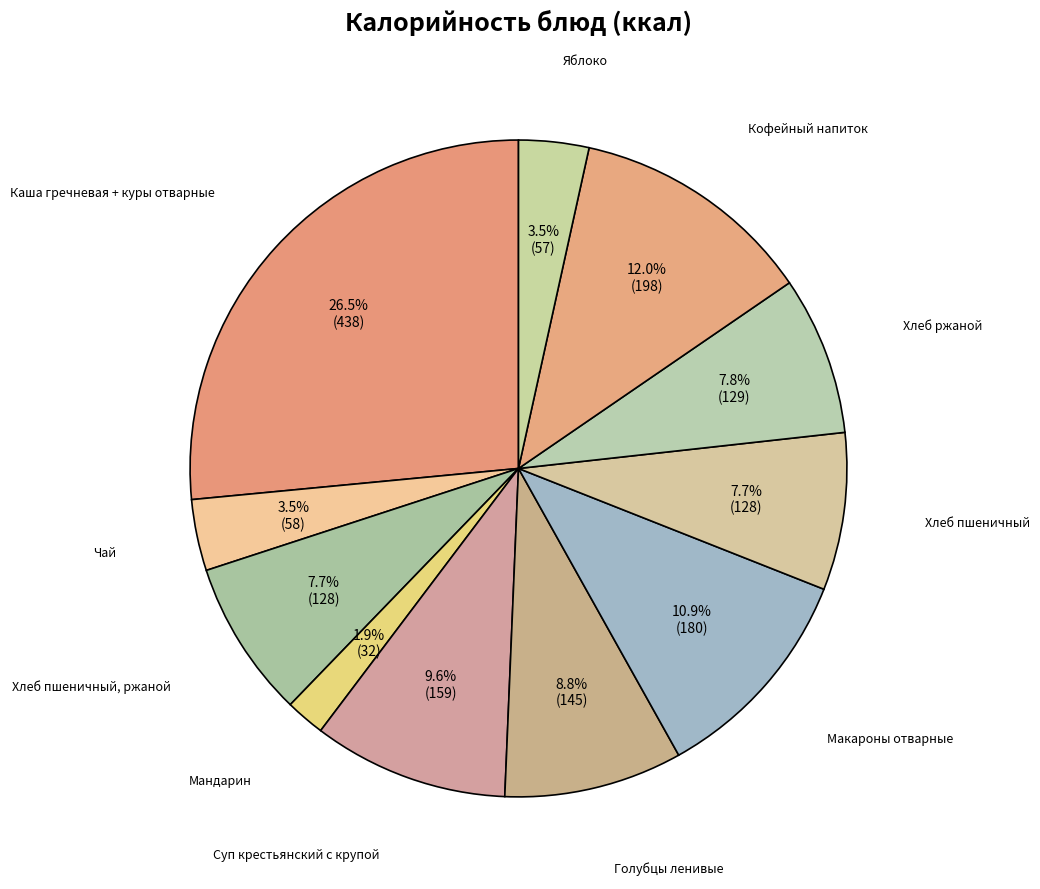

How many slices are in this pie chart?

11